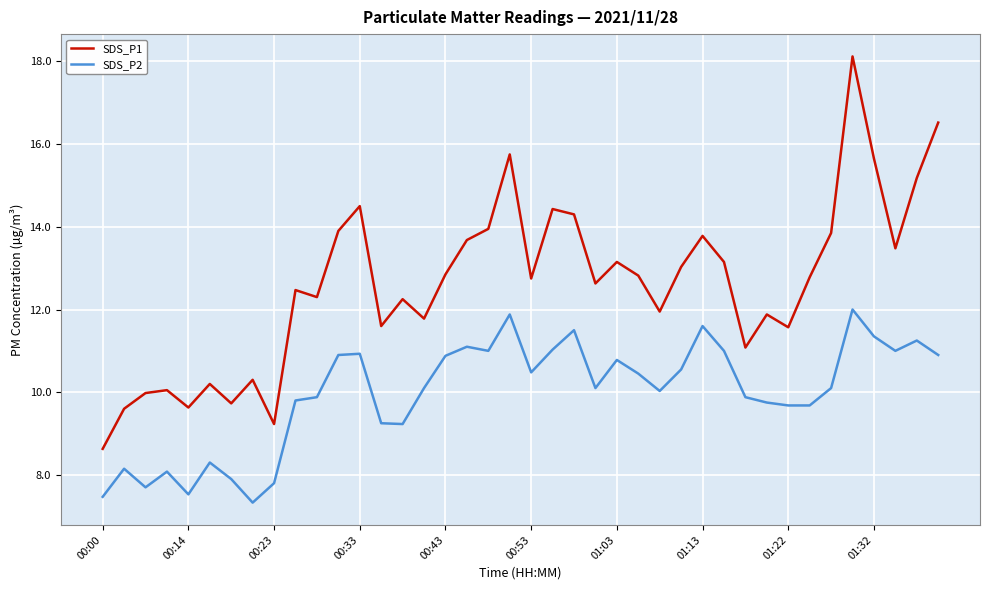

What is the average value of the SDS_P1 series?

12.6